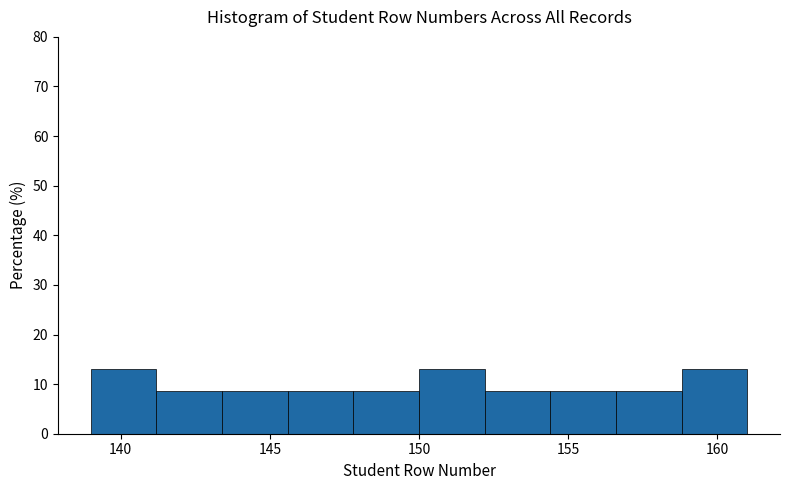

What is the height of the bar covering 154.4 to 156.6 on the x-axis? Neither the bar edges nor the heights are printed on the chart, so give them approximately, as read against the axes.

9